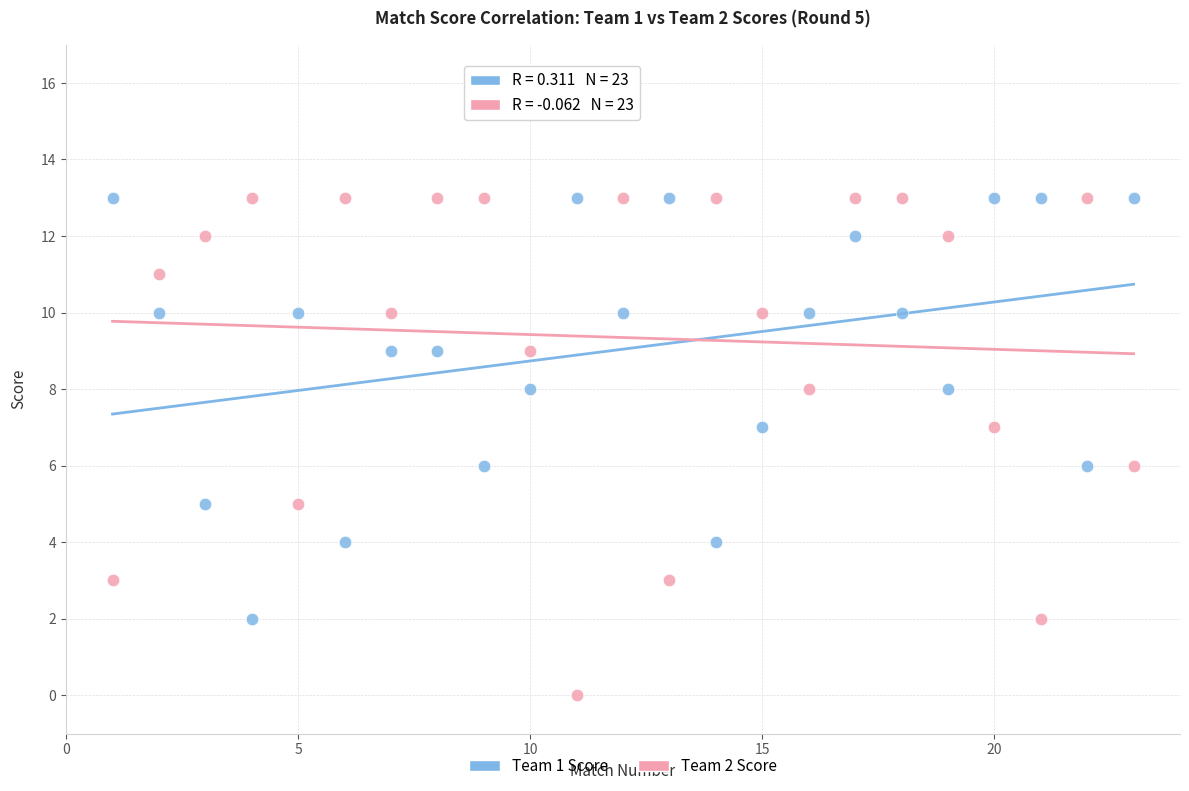

Across all data points, what is the range of X values (max minus min)?

22